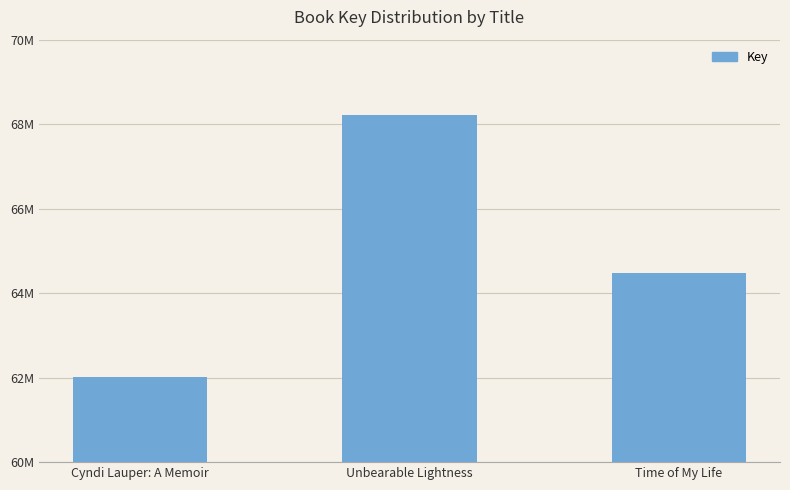

Are the bars horizontal?

No